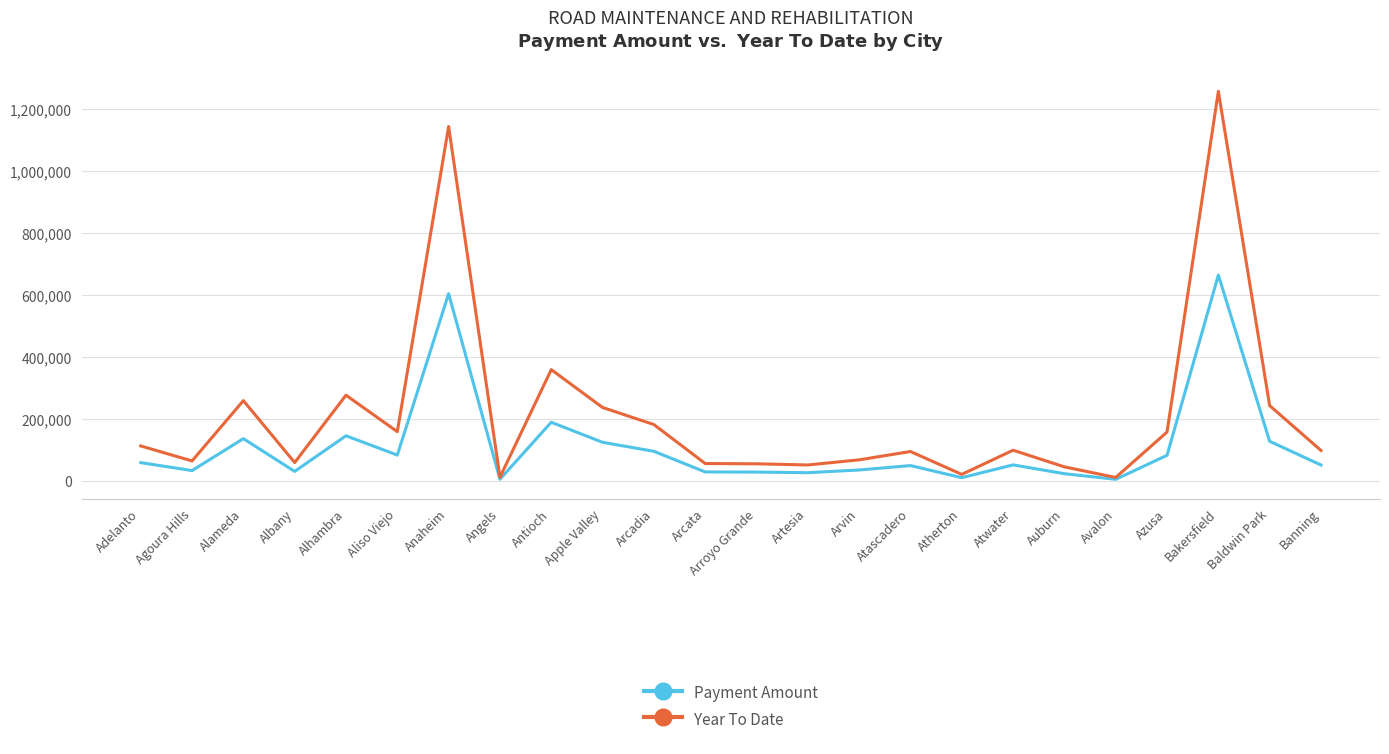

How many lines are shown in the chart?

2